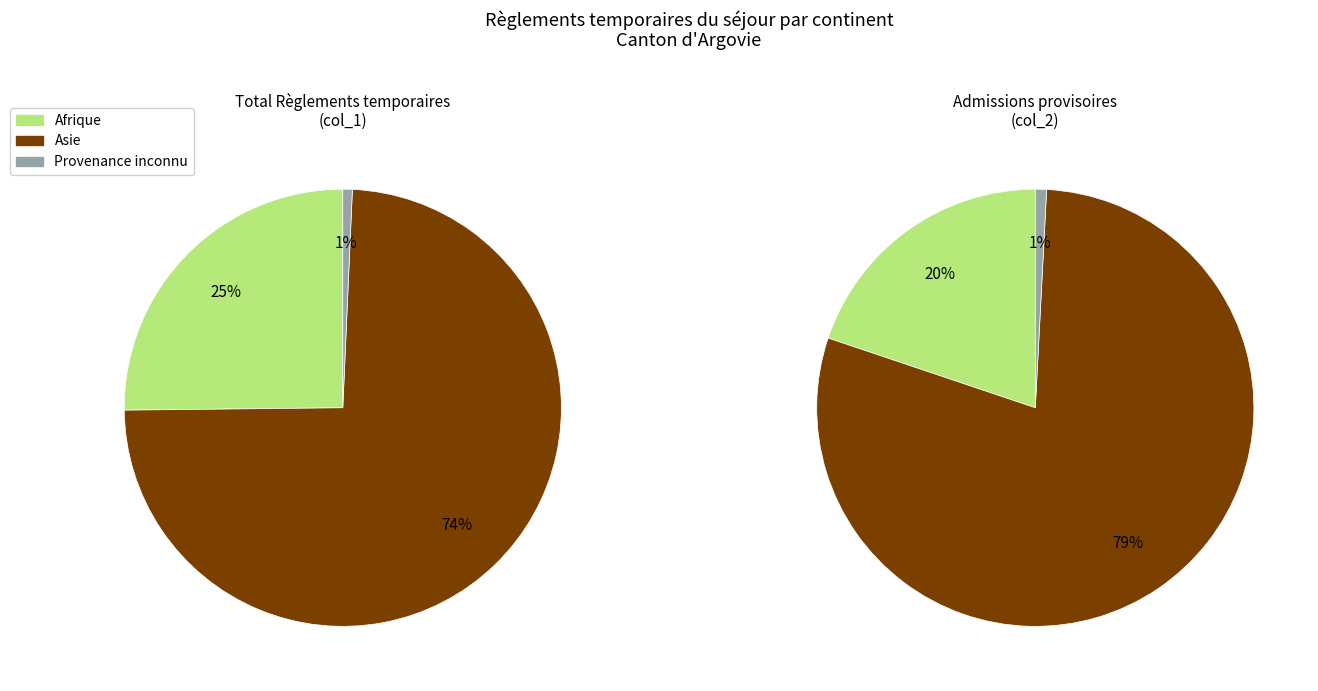

How many slices are in this pie chart?

6